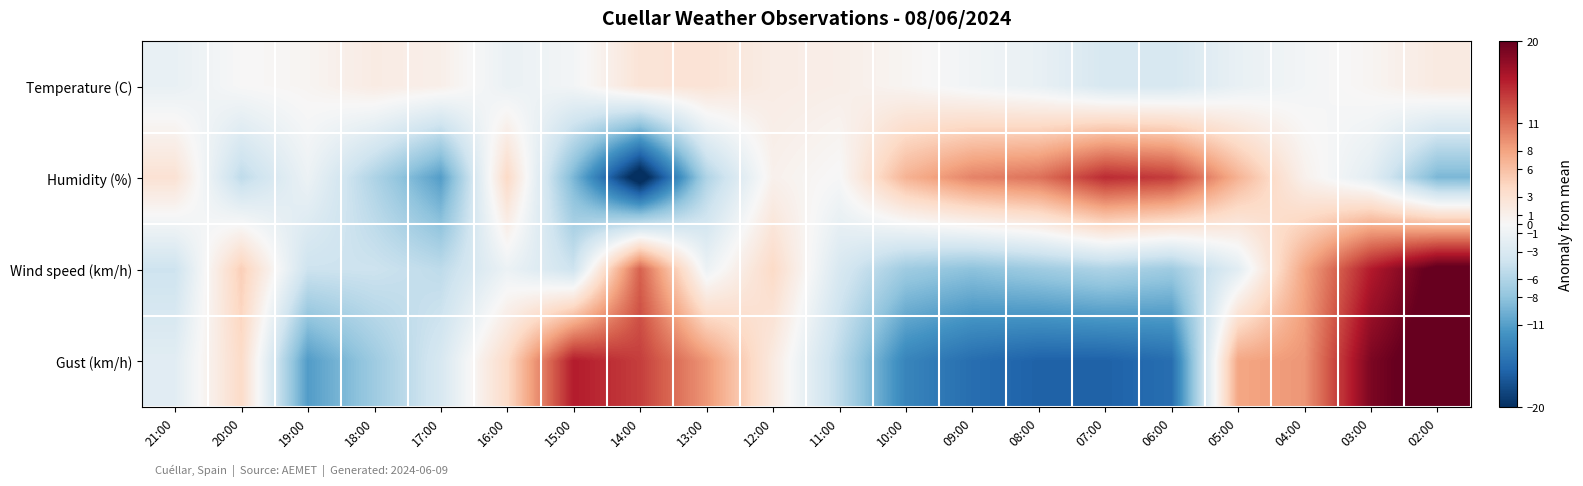

What is the difference between the highest and lowest values at 09:00?

25.1